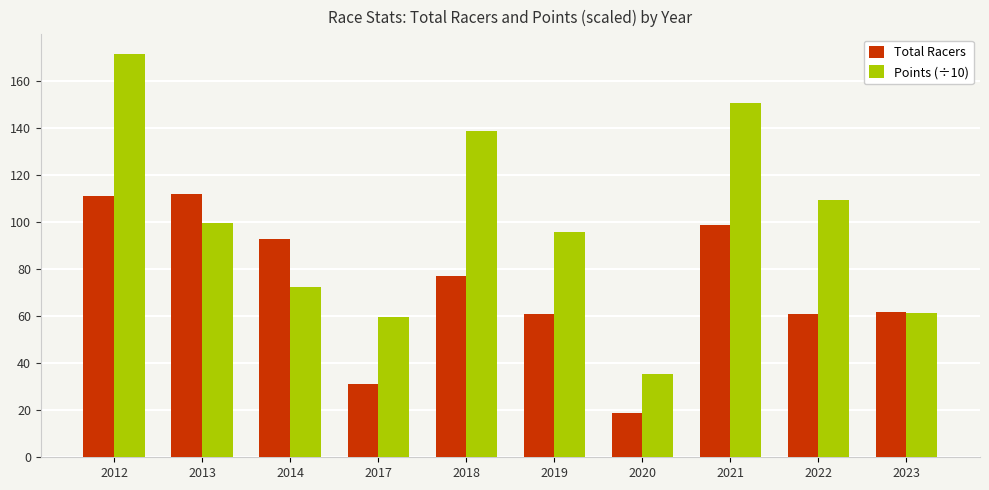

What is the spread (max minus min) of values at 2017?

28.6